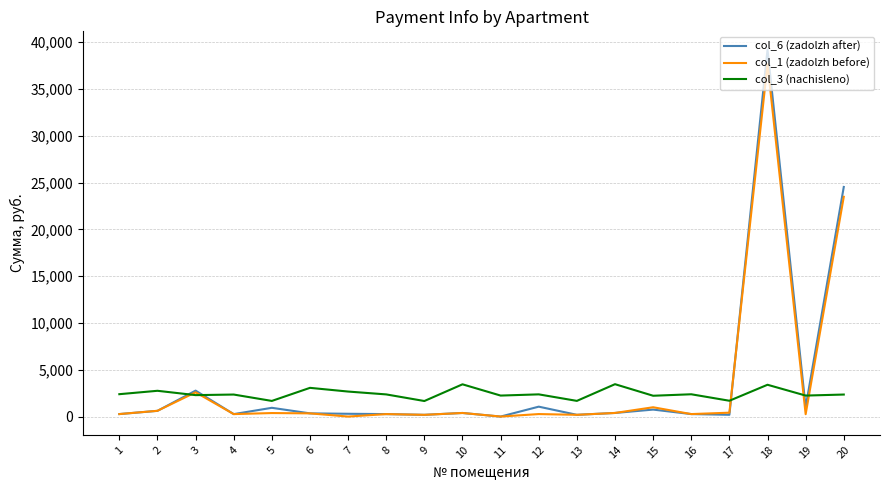

What are all the series names shown in the legend?

col_6 (zadolzh after), col_1 (zadolzh before), col_3 (nachisleno)